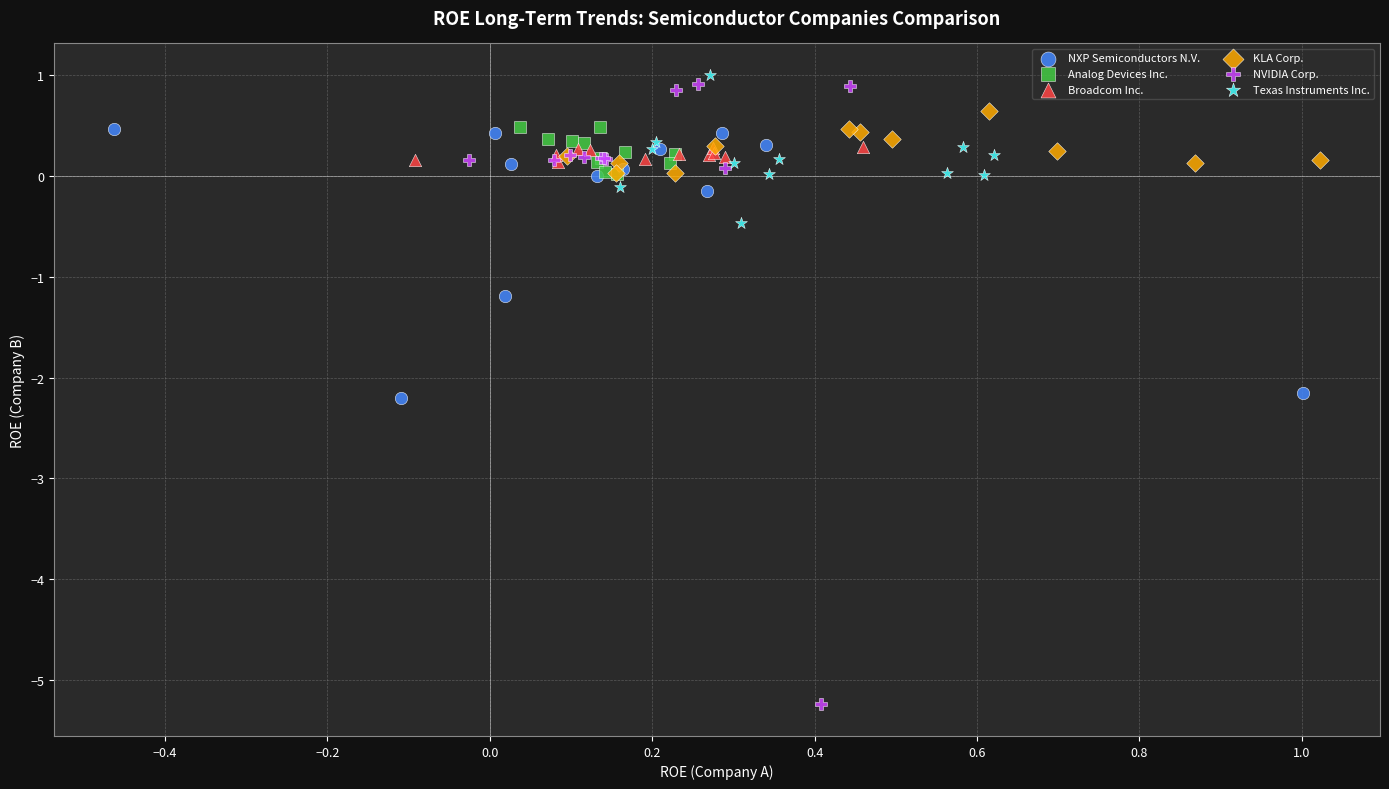

Which series reaches the maximum Y coordinate?

Texas Instruments Inc.